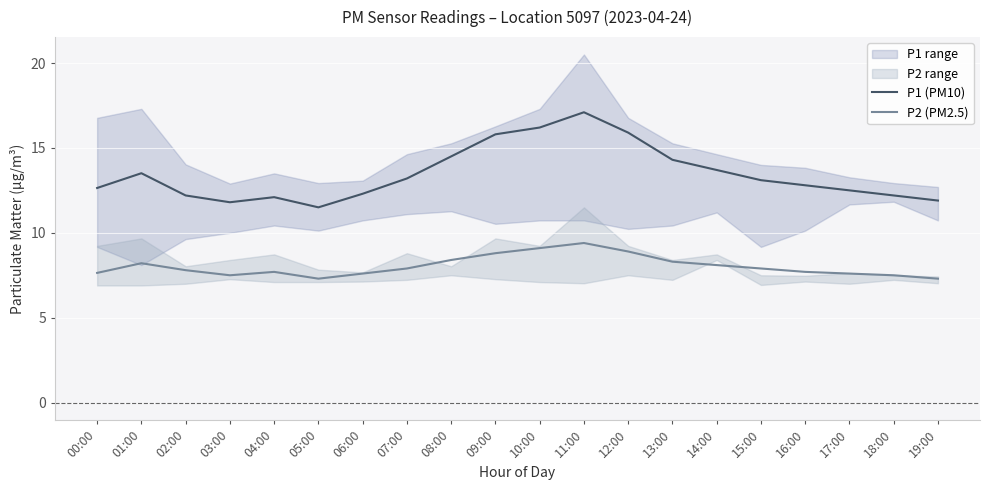

Reading left to right, list all the values displayed in this chart.

P1 (PM10): 00:00=12.6	01:00=13.5	02:00=12.2	03:00=11.8	04:00=12.1	05:00=11.5	06:00=12.3	07:00=13.2	08:00=14.5	09:00=15.8	10:00=16.2	11:00=17.1	12:00=15.9	13:00=14.3	14:00=13.7	15:00=13.1	16:00=12.8	17:00=12.5	18:00=12.2	19:00=11.9
P2 (PM2.5): 00:00=7.6	01:00=8.2	02:00=7.8	03:00=7.5	04:00=7.7	05:00=7.3	06:00=7.6	07:00=7.9	08:00=8.4	09:00=8.8	10:00=9.1	11:00=9.4	12:00=8.9	13:00=8.3	14:00=8.1	15:00=7.9	16:00=7.7	17:00=7.6	18:00=7.5	19:00=7.3